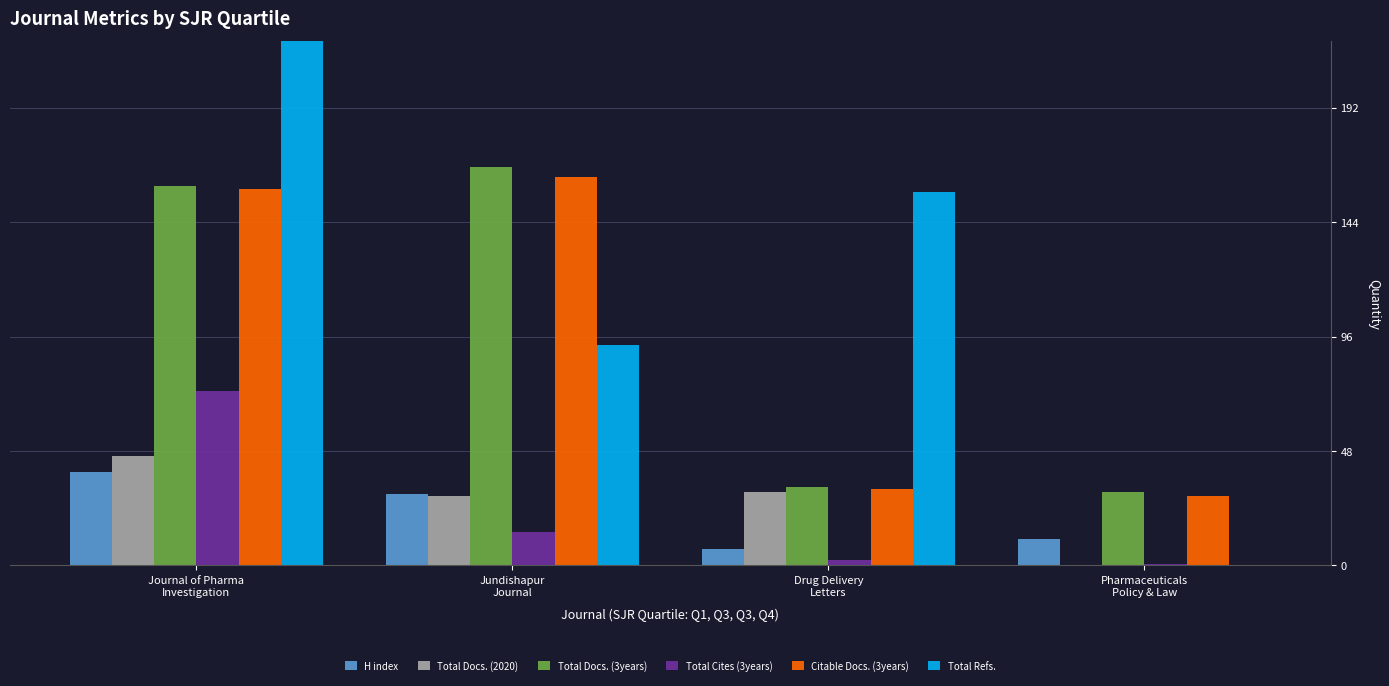

At which category is the sum across all series the highest?

Journal of Pharma
Investigation